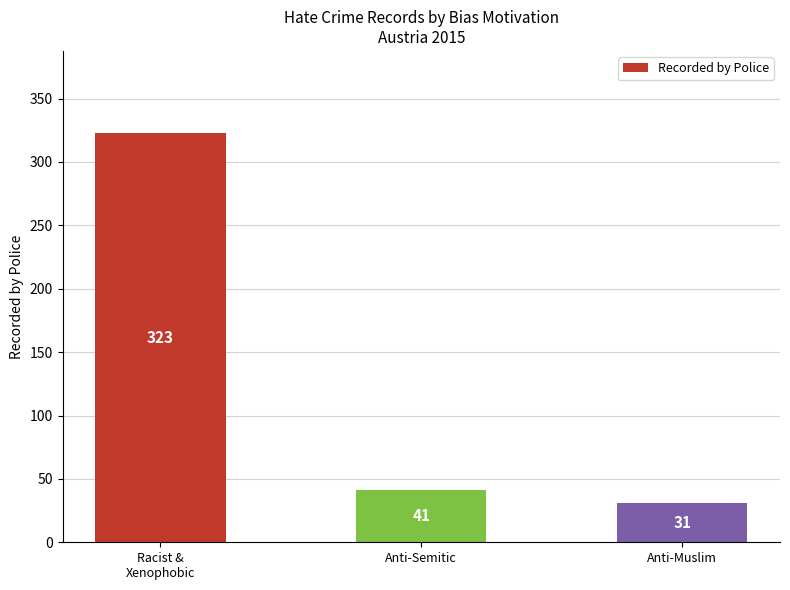

What is the label of the 1st bar from the right?

Anti-Muslim